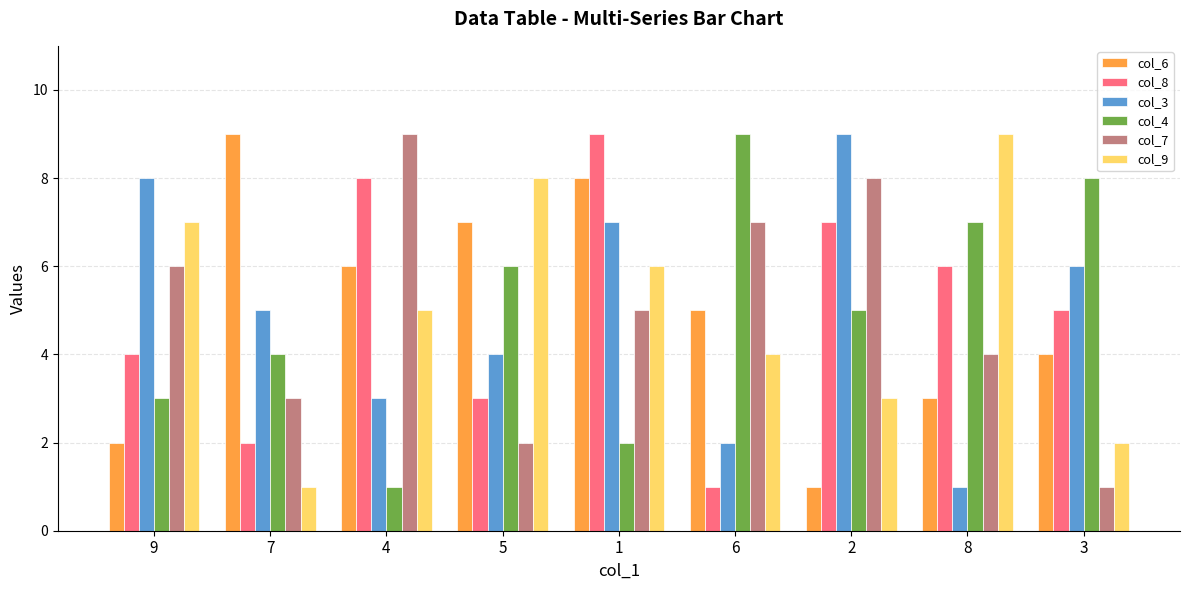

What is the greatest value displayed?

9